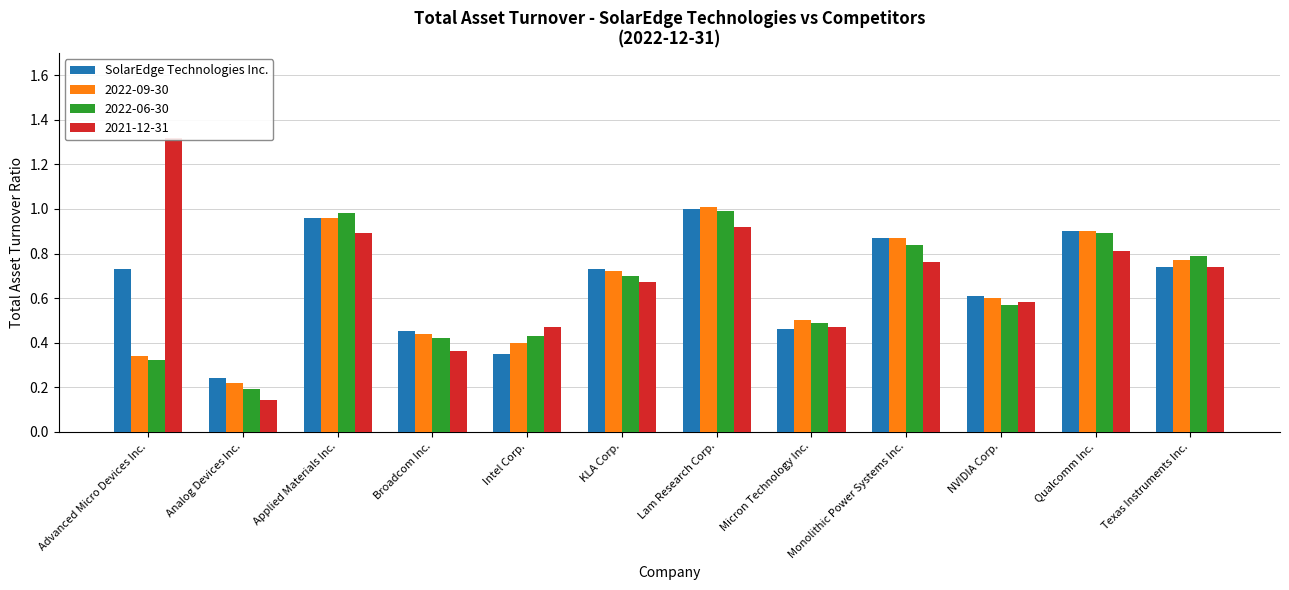

How many data points does each series have?

12